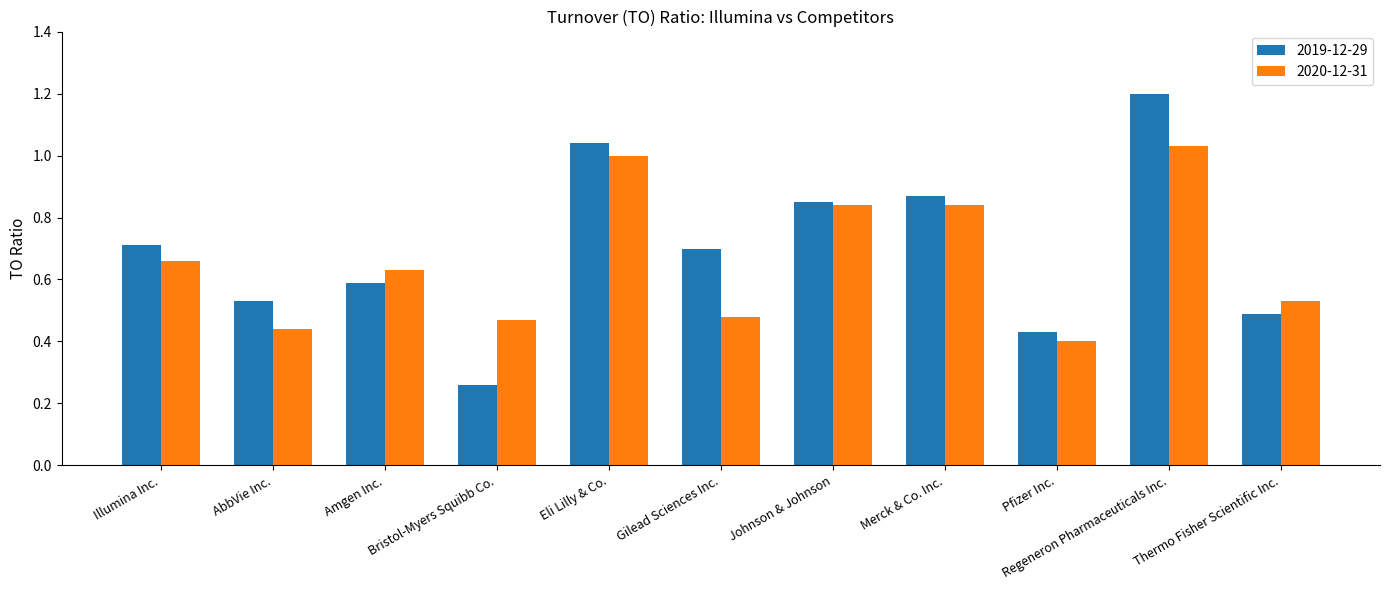

What is the sum of all 2020-12-31 values?

7.3